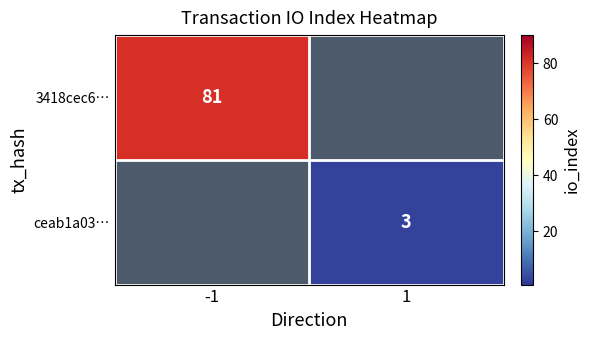

True or false: 3418cec6… has a value of 81 at -1.

True